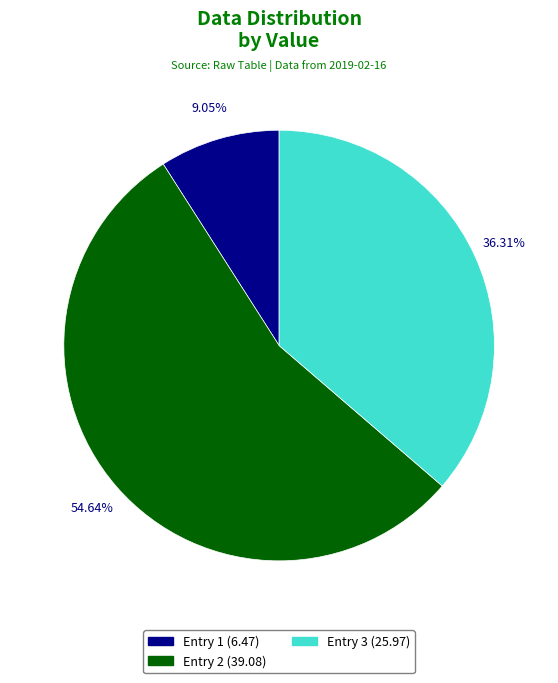

What is the ratio of the value at Entry 2 (39.08) to the value at Entry 1 (6.47)?

6.0